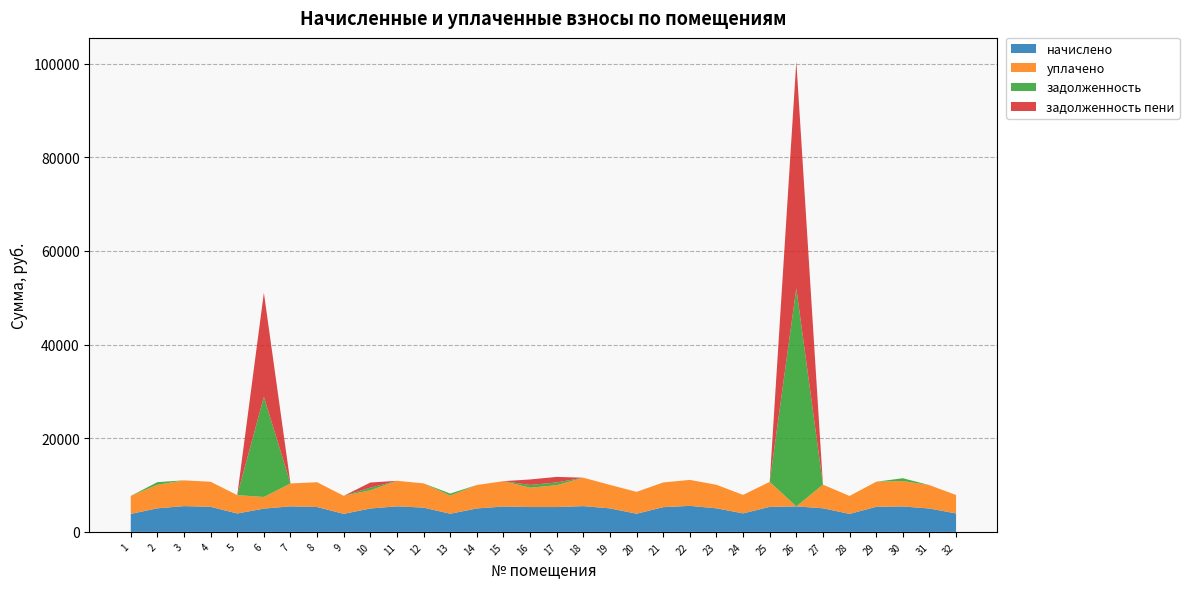

Reading right to left, extract all data points from this chart.

начислено: 32=3937.1	31=4992.8	30=5427.5	29=5353.0	28=3837.8	27=5042.5	26=5440.0	25=5340.6	24=3949.6	23=5030.1	22=5551.7	21=5278.5	20=3875.0	19=5017.7	18=5502.1	17=5303.4	16=5303.3	15=5415.1	14=5005.3	13=3875.0	12=5179.1	11=5452.4	10=4992.8	9=3850.2	8=5303.3	7=5452.4	6=4968.0	5=3924.7	4=5353.0	3=5502.1	2=5030.1	1=3837.8
уплачено: 32=3937.1	31=4992.8	30=5427.5	29=5353.0	28=3837.8	27=5042.5	26=0.0	25=5340.6	24=3949.6	23=5030.1	22=5551.7	21=5278.5	20=4673.8	19=5017.7	18=6069.1	17=4671.4	16=4130.1	15=5415.1	14=5005.3	13=3875.0	12=5179.1	11=5452.4	10=3888.3	9=3850.2	8=5303.3	7=4890.5	6=2484.0	5=3924.7	4=5353.0	3=5502.1	2=5030.1	1=3837.8
задолженность: 32=0.0	31=0.0	30=603.1	29=0.0	28=0.0	27=0.0	26=46615.4	25=0.0	24=0.0	23=0.0	22=0.0	21=0.0	20=0.0	19=0.0	18=0.0	17=589.3	16=589.2	15=0.0	14=0.0	13=430.6	12=0.0	11=0.0	10=554.7	9=0.0	8=0.0	7=0.0	6=21400.0	5=0.0	4=0.0	3=0.0	2=558.9	1=0.0
задолженность пени: 32=0.0	31=0.0	30=0.0	29=0.0	28=0.0	27=0.0	26=48428.7	25=0.0	24=0.0	23=0.0	22=0.0	21=0.0	20=0.0	19=0.0	18=0.0	17=1178.5	16=1173.2	15=0.0	14=0.0	13=0.0	12=0.0	11=0.0	10=1104.6	9=0.0	8=0.0	7=0.0	6=22228.0	5=0.0	4=0.0	3=0.0	2=0.0	1=0.0